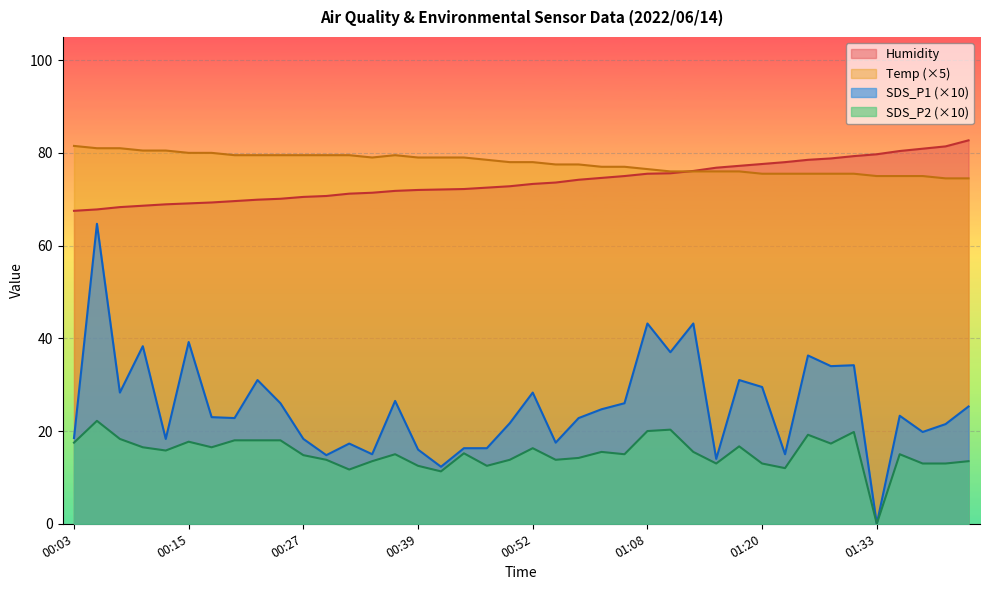

Which series changed the most between 00:20 and 01:13?

SDS_P1